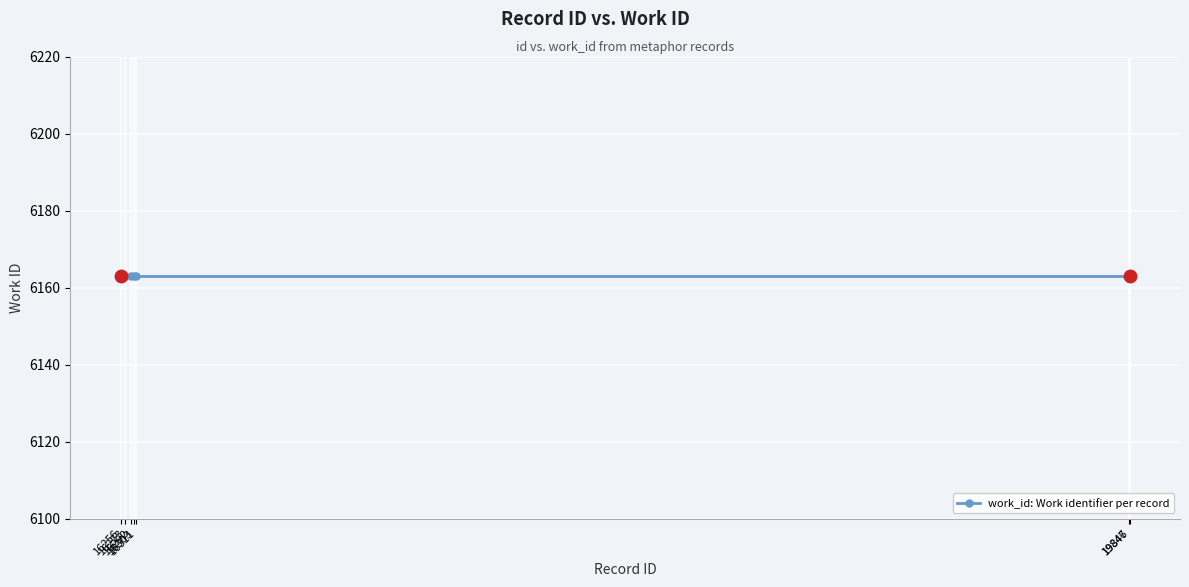

What is the value of the work_id point at the 5th from the left?

6163